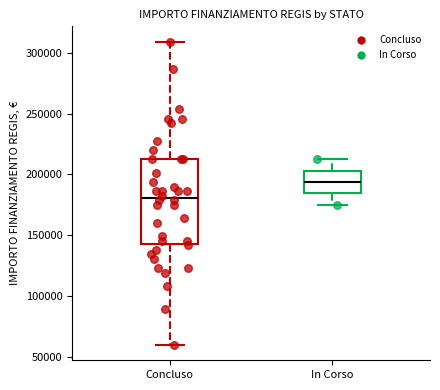

Reading left to right, transcribe this box plot: for each box, give where its median line is, the range the box spans, and where its two whiskers end, as read against the y-axis. The values are not printed on the chart, so give them approximately, as read against the axis.

Concluso: median 180000, box 145000 to 210000, whiskers 60000 to 310000
In Corso: median 195000, box 185000 to 205000, whiskers 175000 to 210000